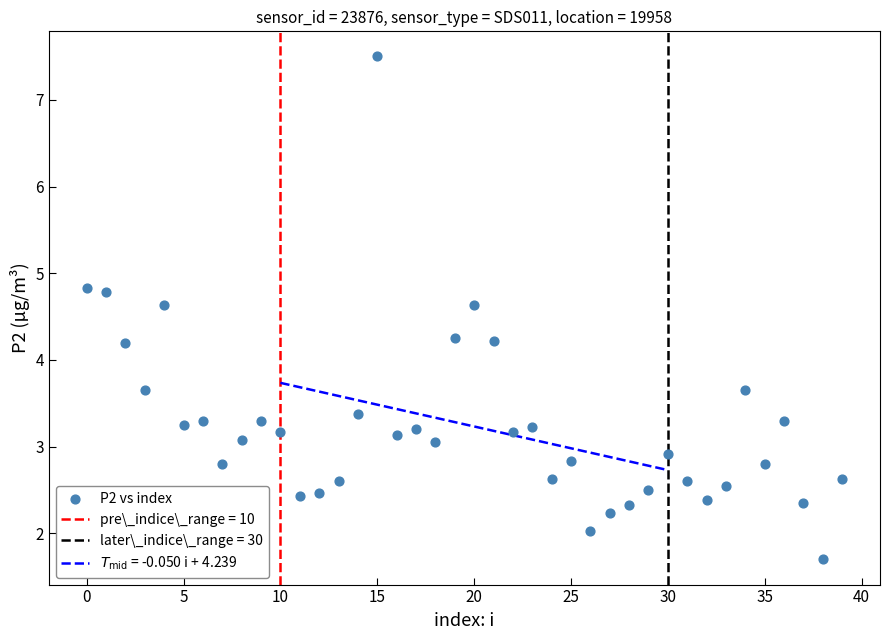

What is the range of Y values (max minus min)?

5.8